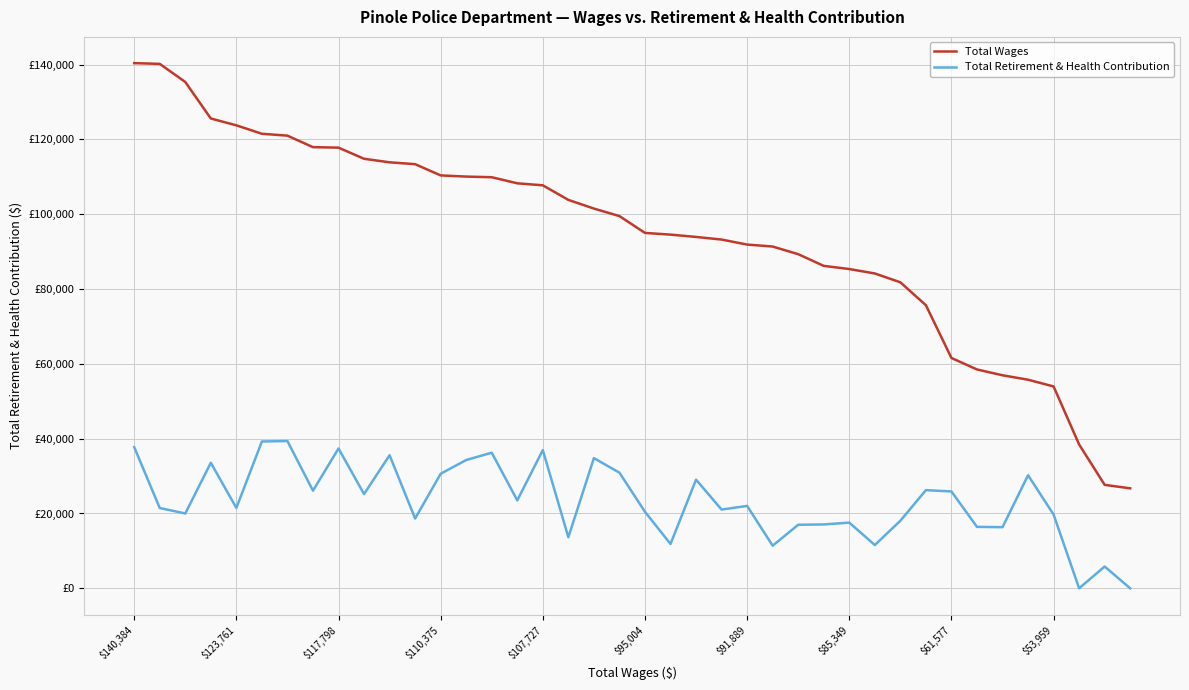

True or false: Total Wages has more than 1 interior local peaks.

False